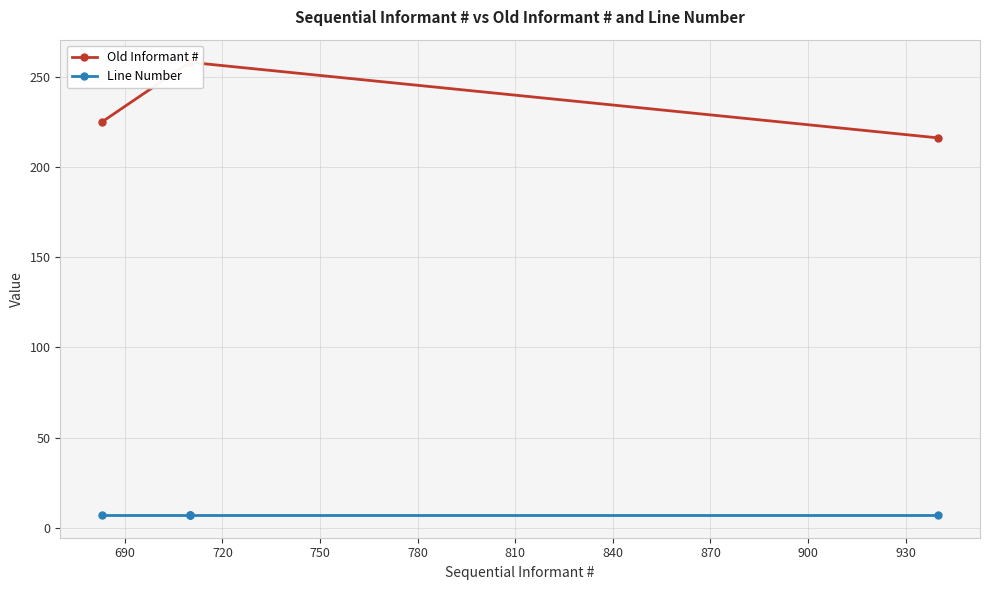

True or false: Line Number has a value of 7.0 at 750.

True